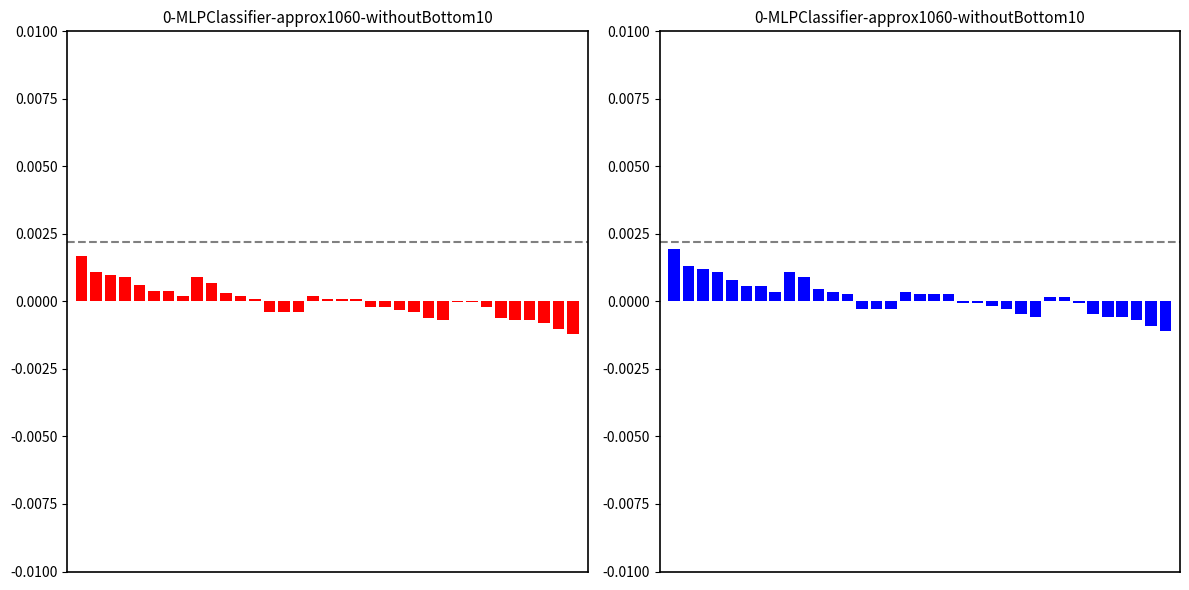

True or false: the data shows 0.0 at 7.

False